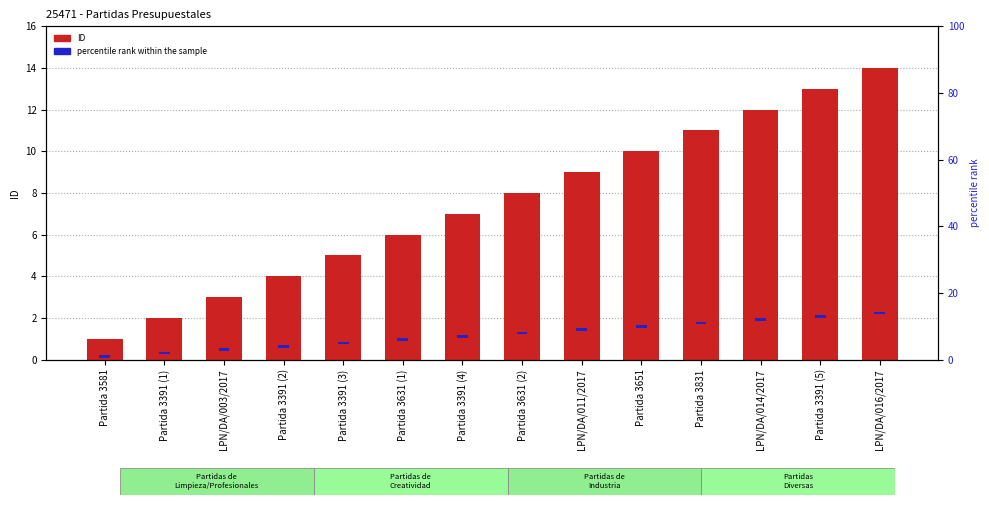

At which label is percentile rank within the sample closest to 0?

Partida 3581